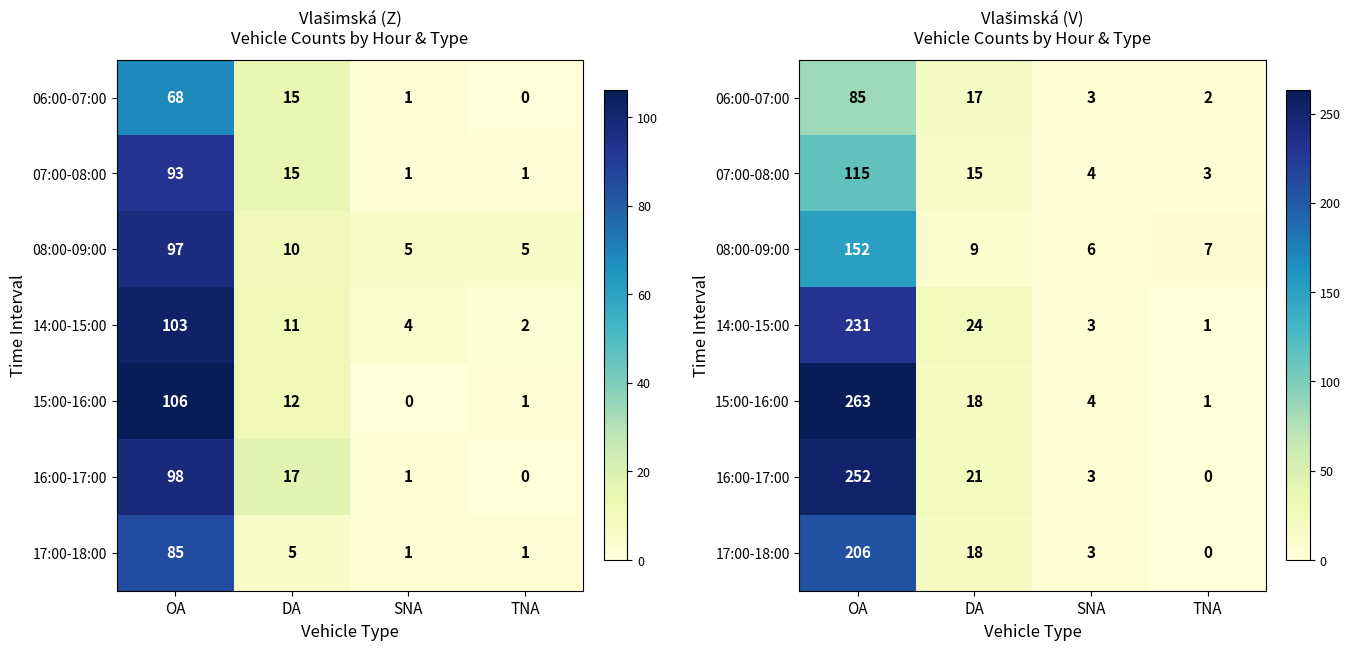

What is the total value across all series at TNA?

14